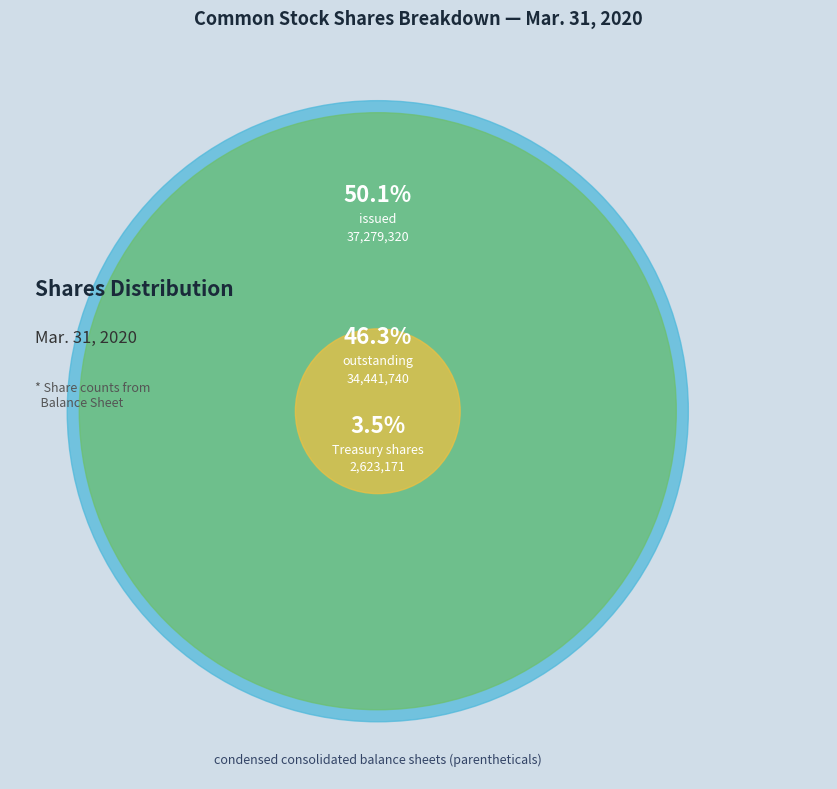

Which category has the biggest portion of the pie?

Common stock, shares issued